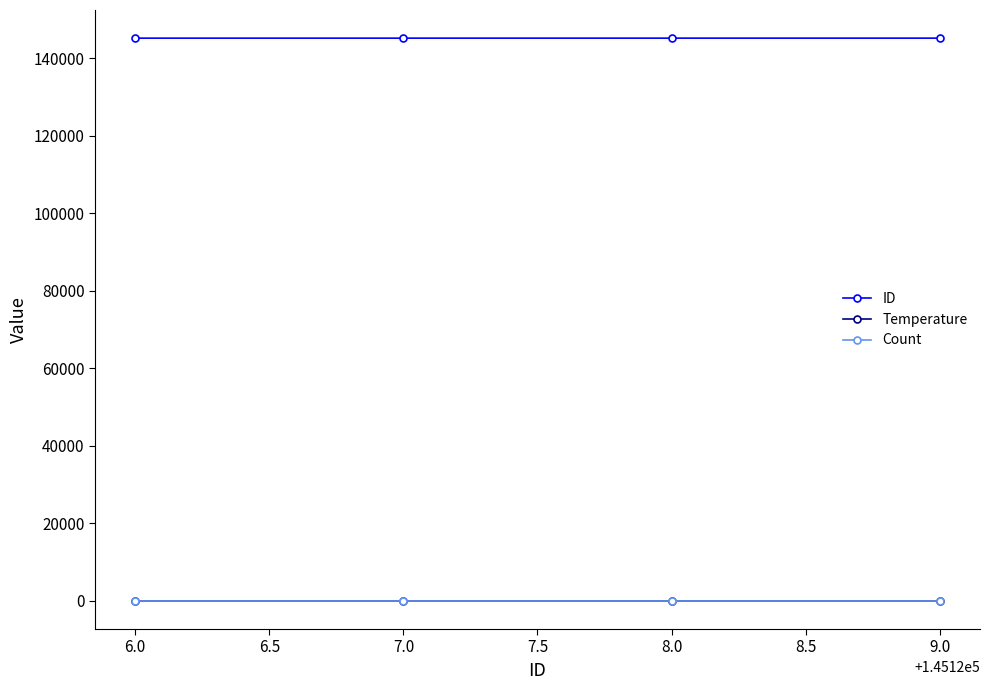

True or false: Temperature and Count intersect in this chart.

False